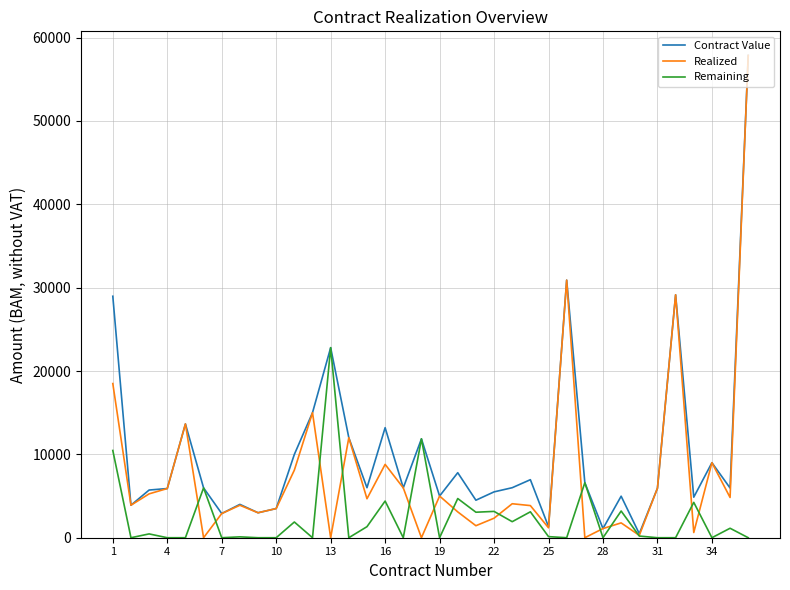

What is the greatest value displayed?

57856.5